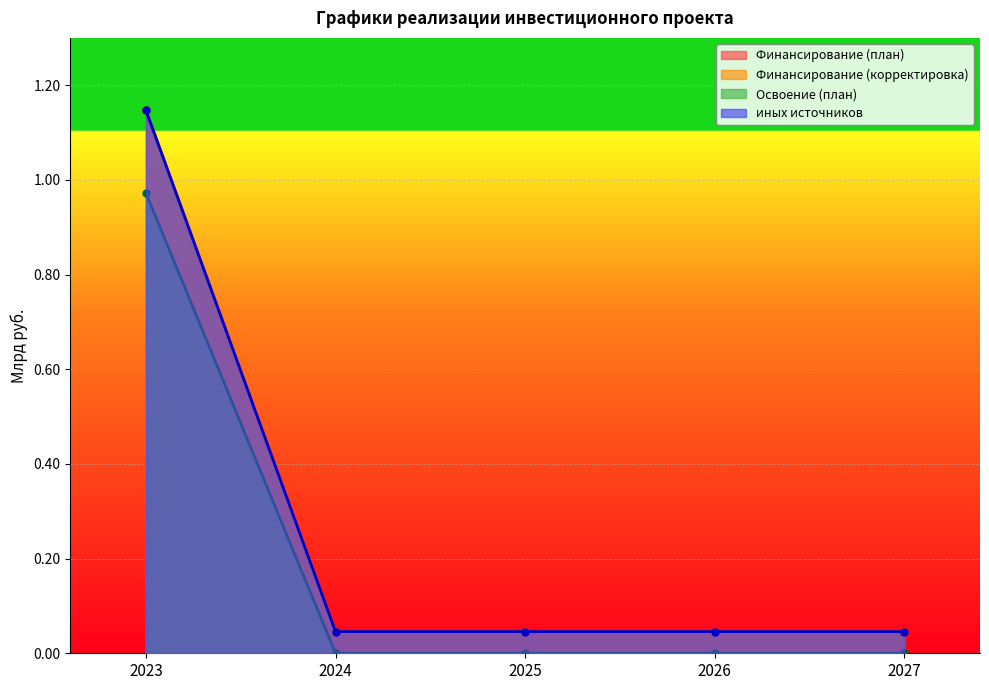

Which series has the widest spread of values?

Финансирование (план)